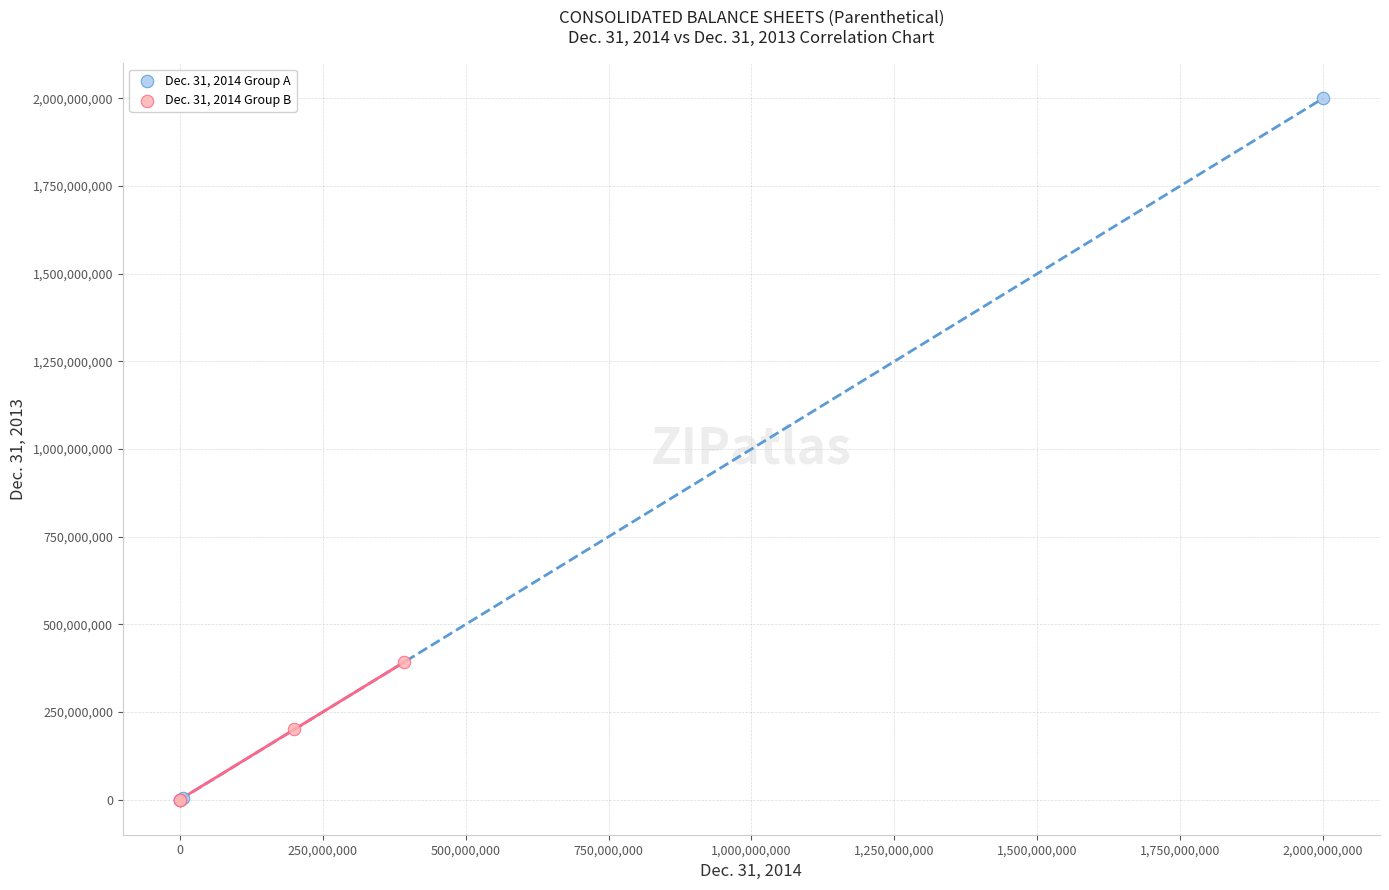

Which series reaches the maximum Y coordinate?

Dec. 31, 2014 Group A